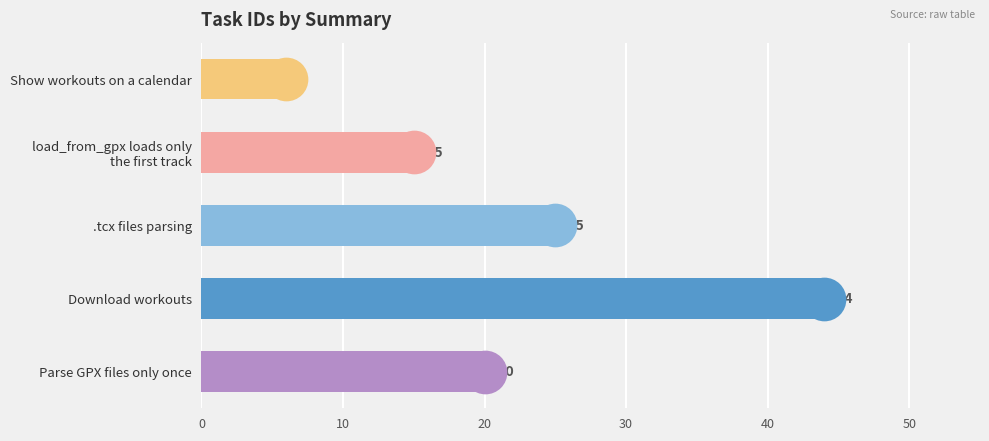

What is the change in value from load_from_gpx loads only the first track to Parse GPX files only once?

+5